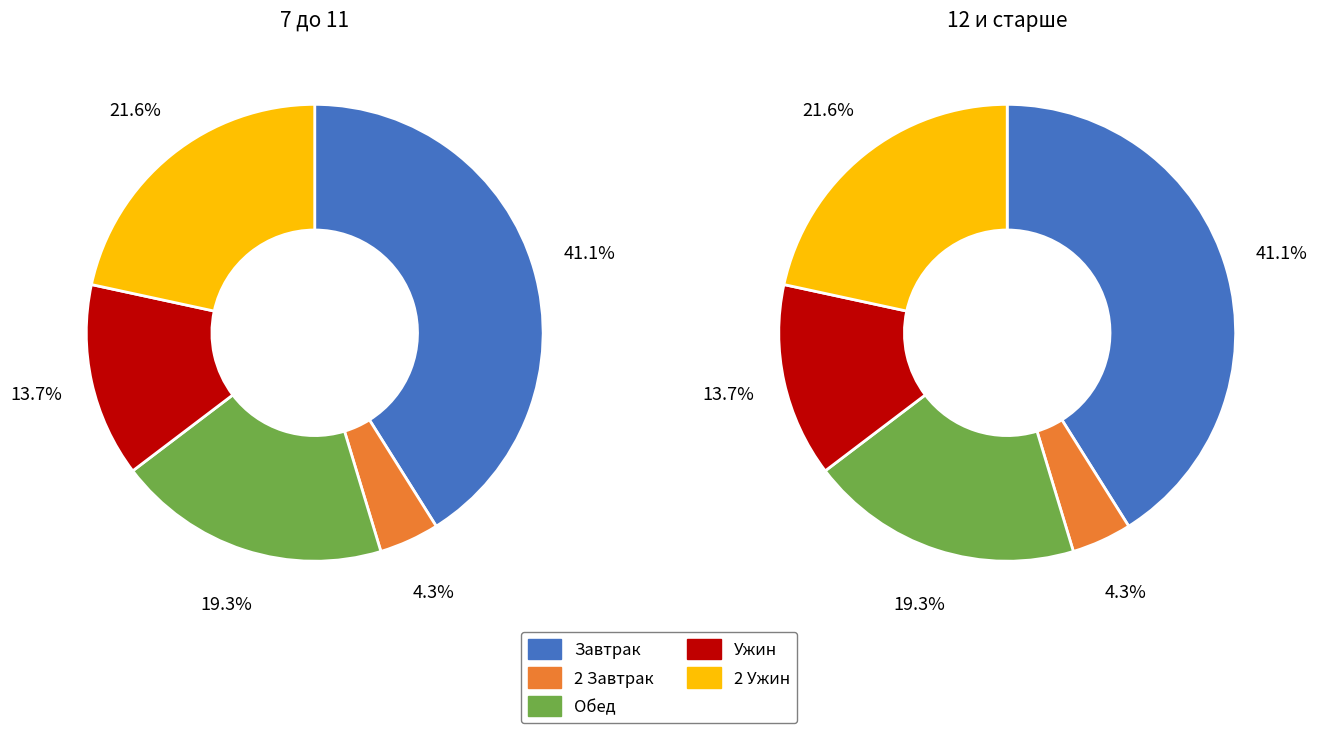

To the nearest percent, what is the combined percentage of Обед and Ужин?

33%